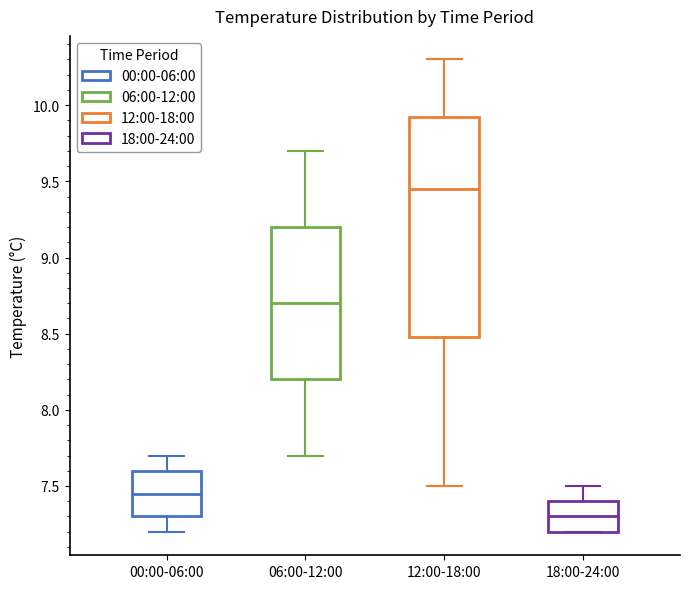

Comparing the boxes themselves (not the whiskers), which one is the tallest?

12:00-18:00